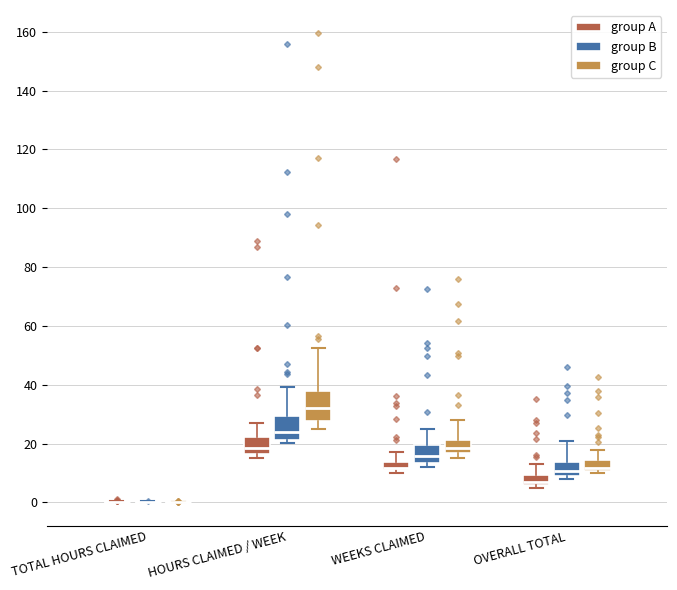

Which box is the tallest, from its lower edge to its upper edge?

HOURS CLAIMED / WEEK (group C)